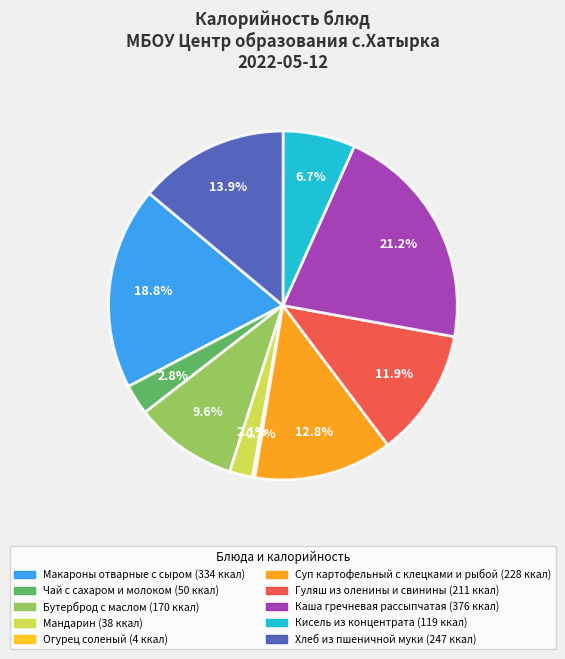

Which slice is the largest?

Каша гречневая рассыпчатая